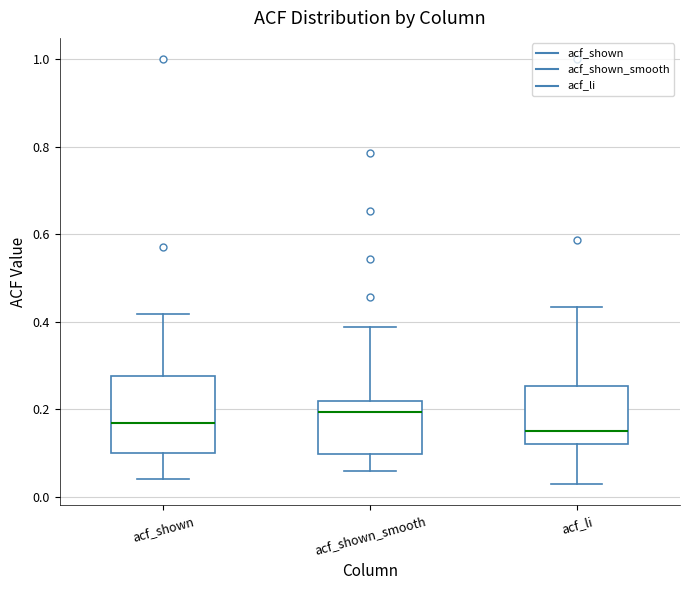

Which box is the tallest, from its lower edge to its upper edge?

acf_shown